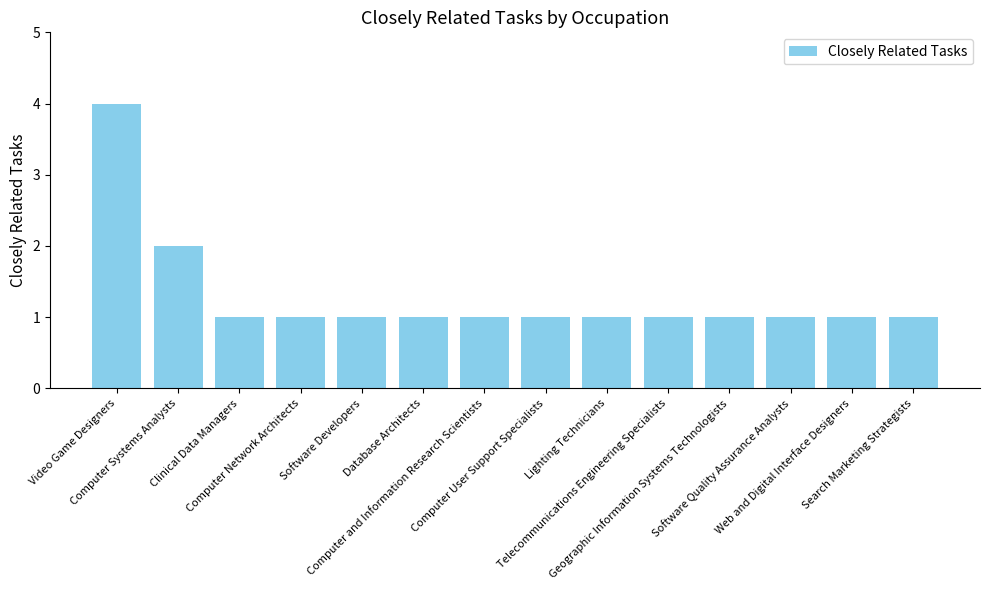

Is it true that the value at Video Game Designers is 4?

True